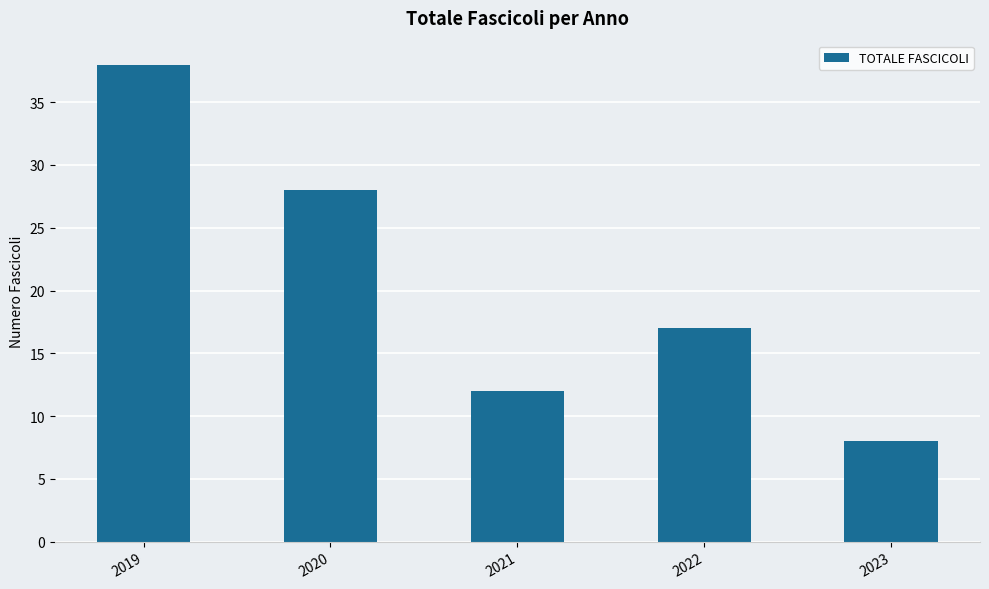

Is it true that the value at 2022 is 9?

False